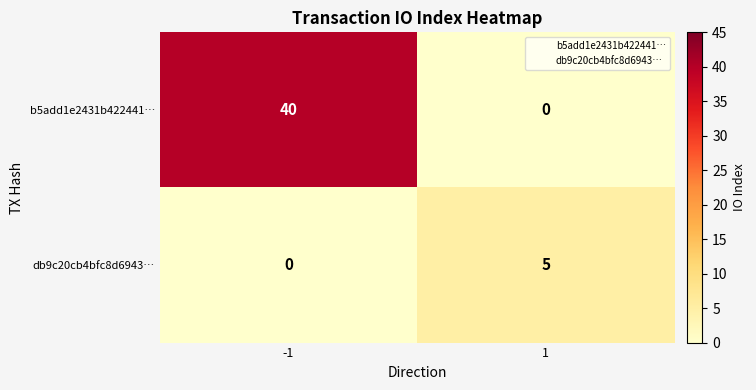

What is the total value across all series at -1?

40